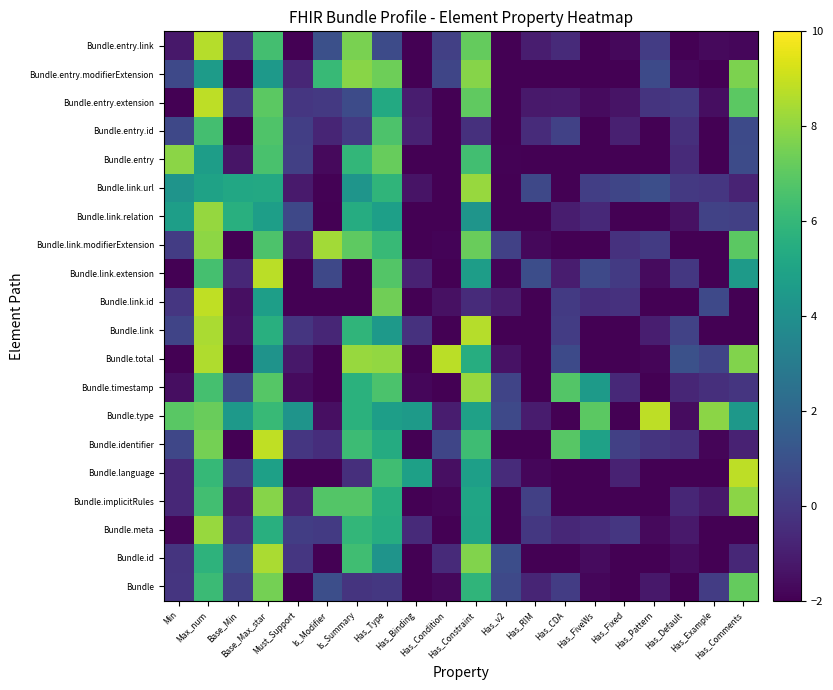

List the series in order of their peak value, lowest first.

Bundle.entry.id, Bundle, Bundle.entry.modifierExtension, Bundle.entry, Bundle.implicitRules, Bundle.link.relation, Bundle.timestamp, Bundle.meta, Bundle.link.url, Bundle.link.modifierExtension, Bundle.id, Bundle.entry.link, Bundle.link, Bundle.total, Bundle.link.extension, Bundle.type, Bundle.entry.extension, Bundle.language, Bundle.identifier, Bundle.link.id